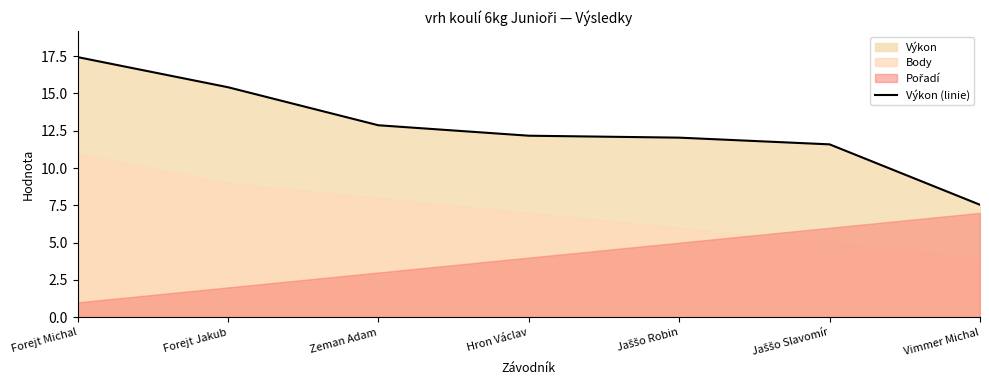

Approximately how many times larger is the value at Vimmer Michal compared to Jaššo Robin?

0.6